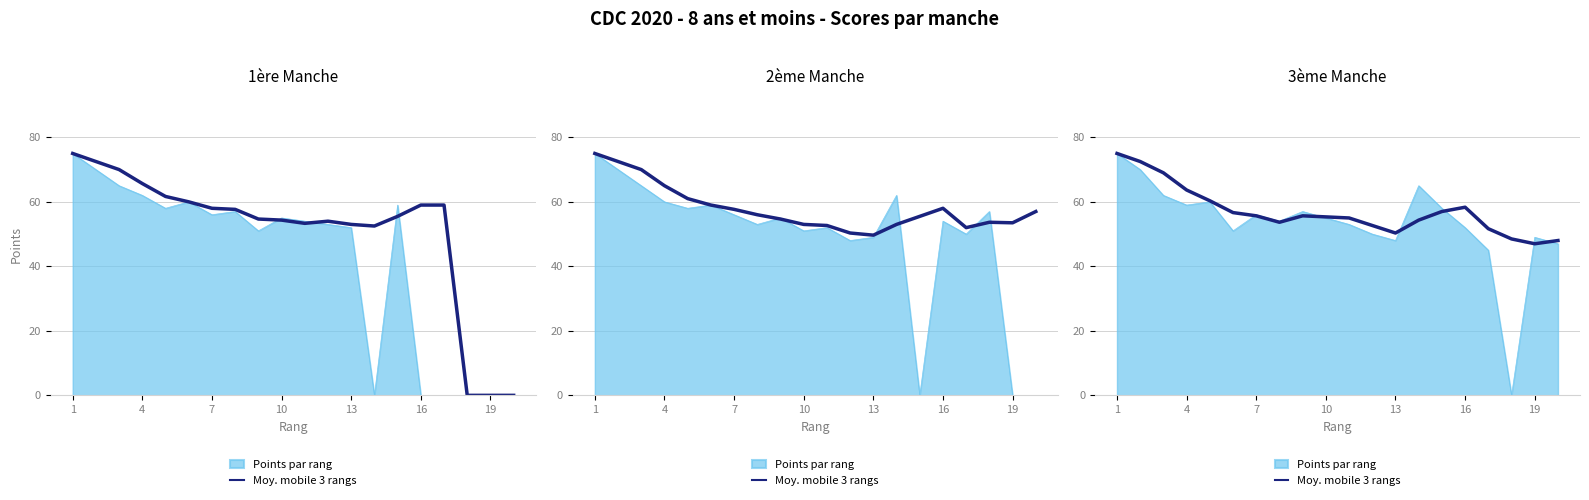

Where is the first local minimum?

7